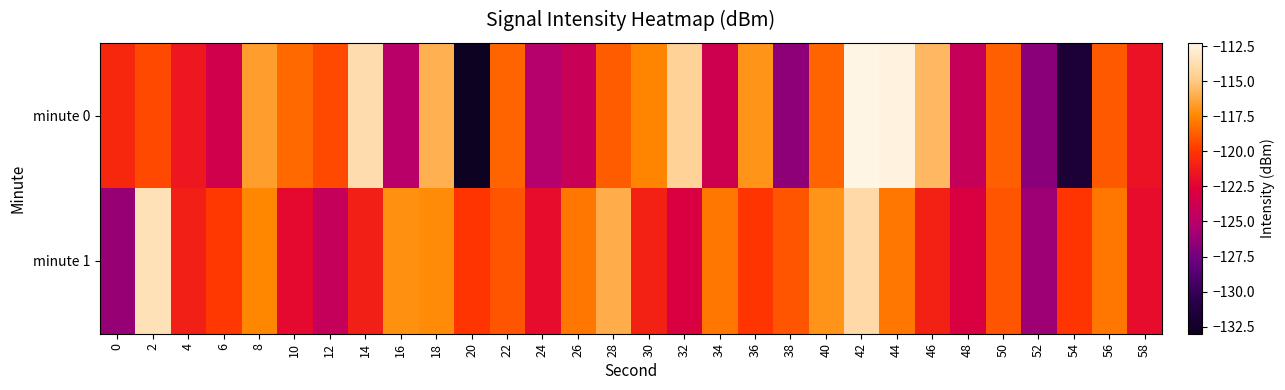

Which series has the largest range (max minus min)?

minute 0